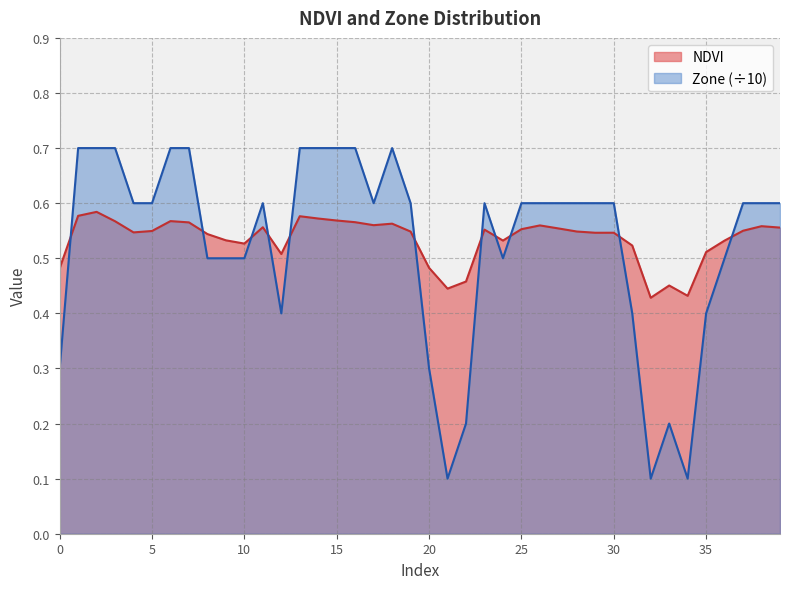

True or false: Zone has more than 2 interior local peaks.

True